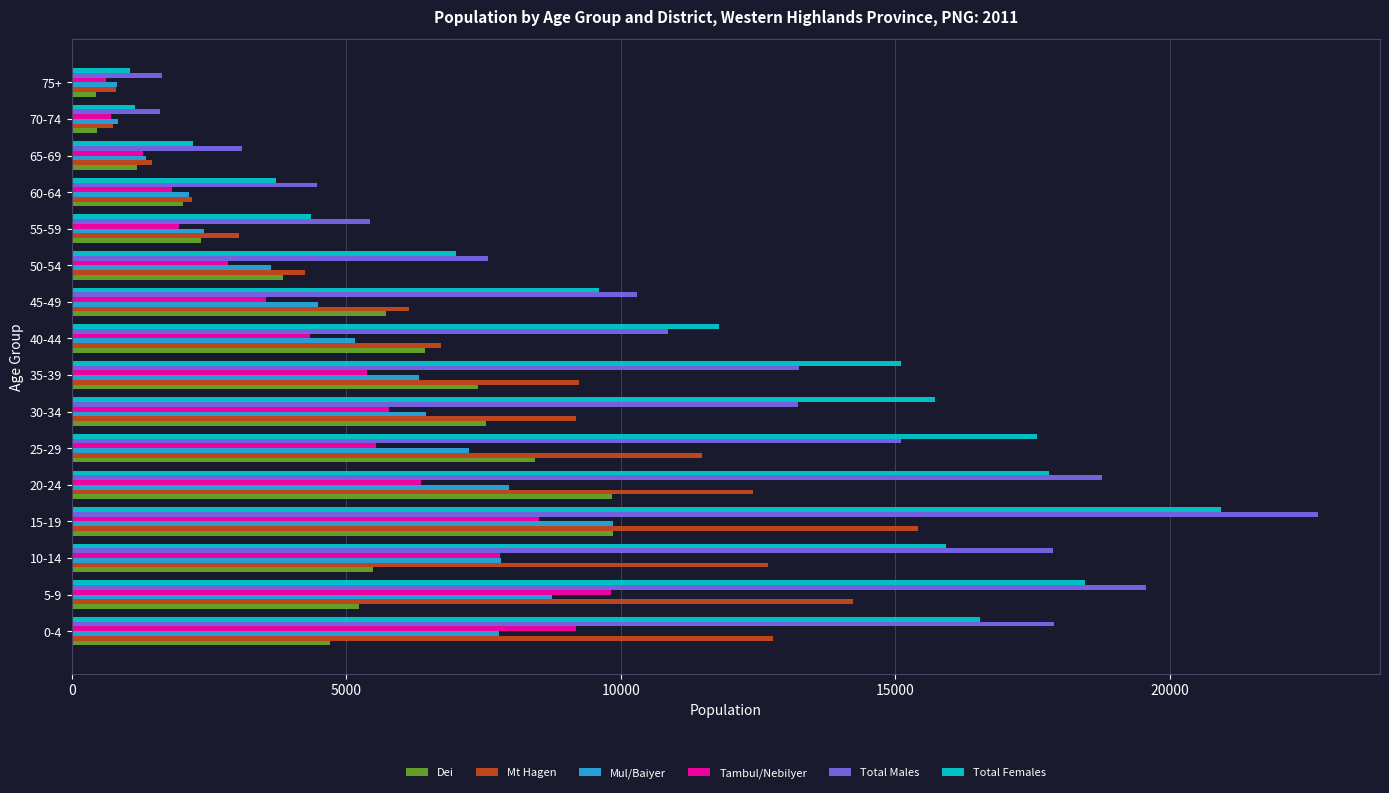

What is the difference between the Tambul/Nebilyer values at 55-59 and 15-19?

6550